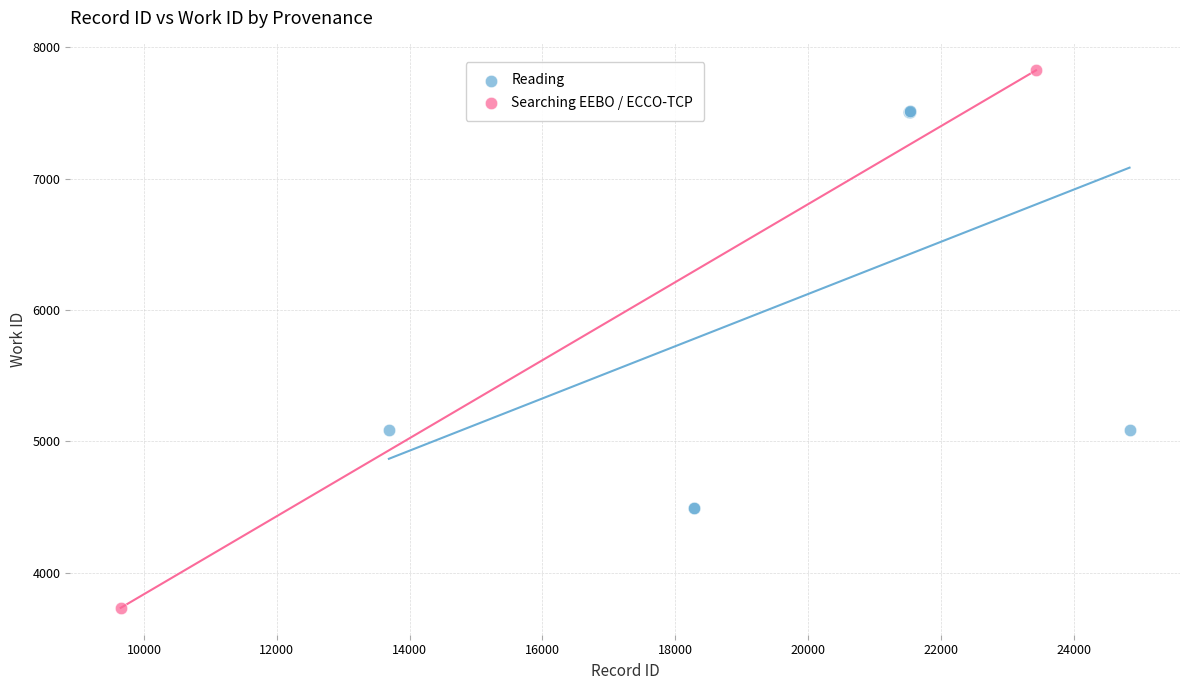

What are all the series names shown in the legend?

Reading, Searching EEBO / ECCO-TCP